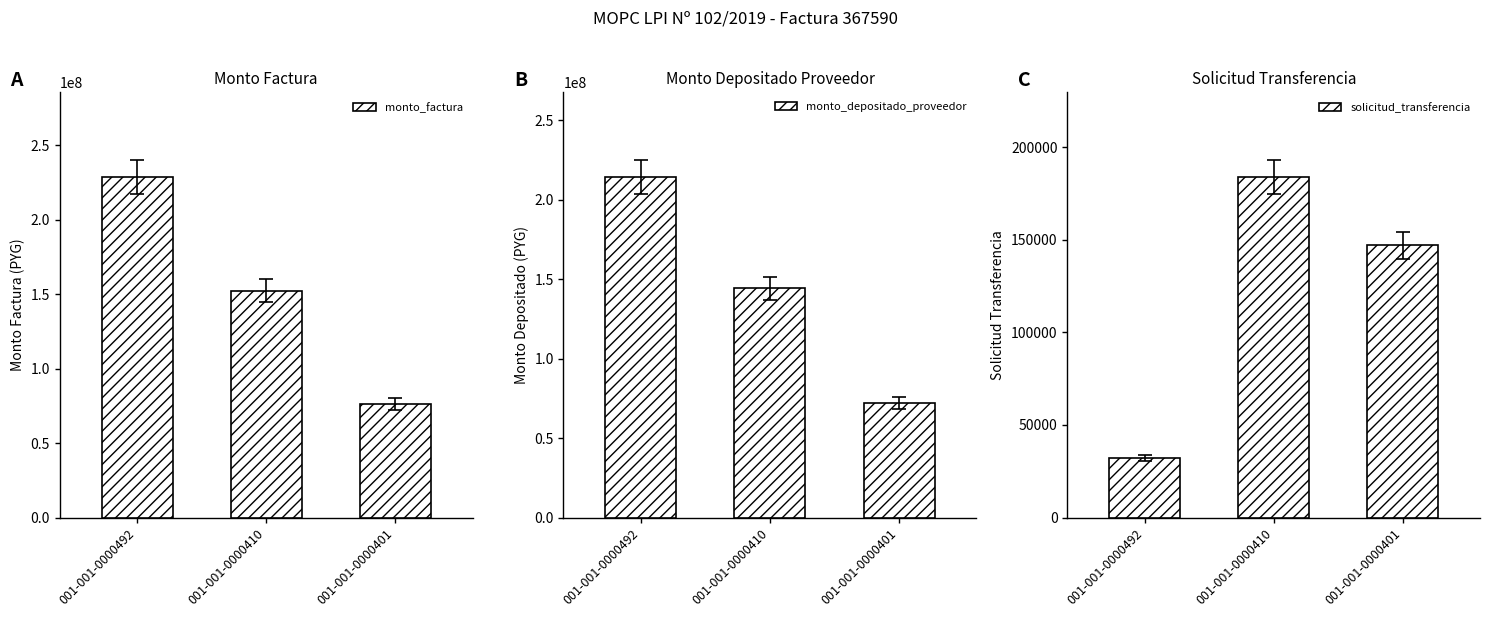

Is the value of monto_factura at 001-001-0000410 greater than the value of monto_depositado_proveedor at 001-001-0000492?

No